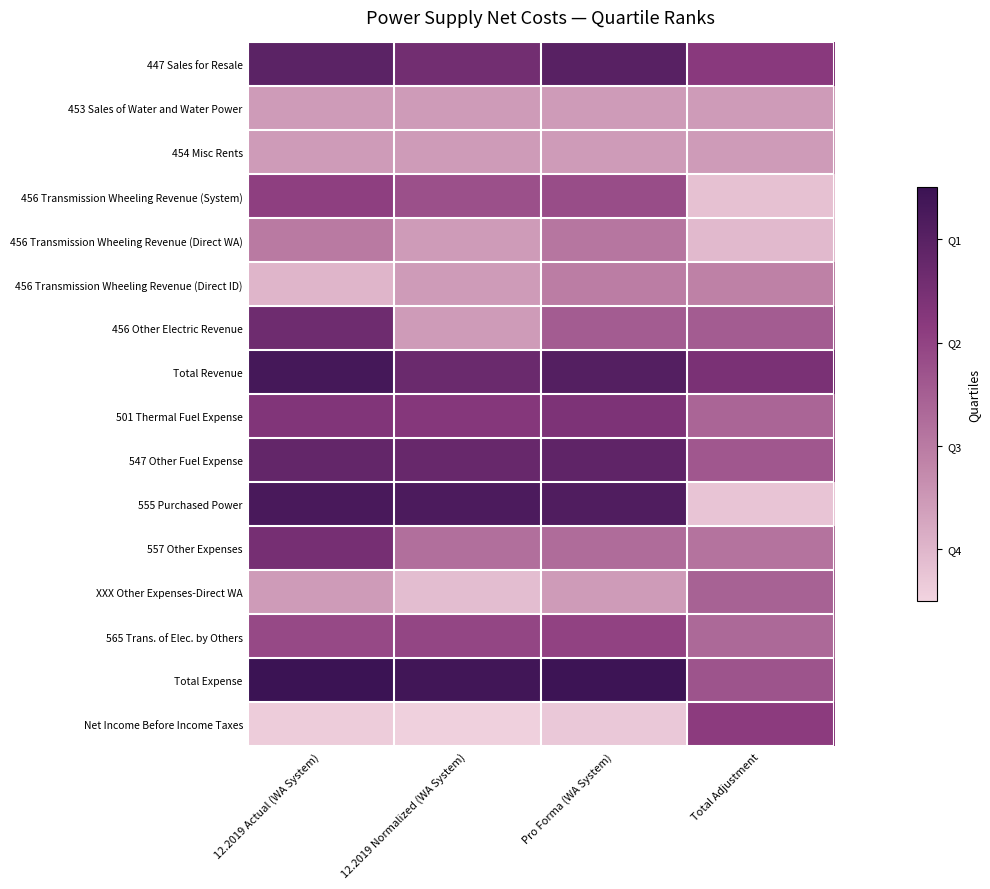

Between 12.2019 Actual (WA System) and Total Adjustment, which series saw the biggest shift?

555 Purchased Power